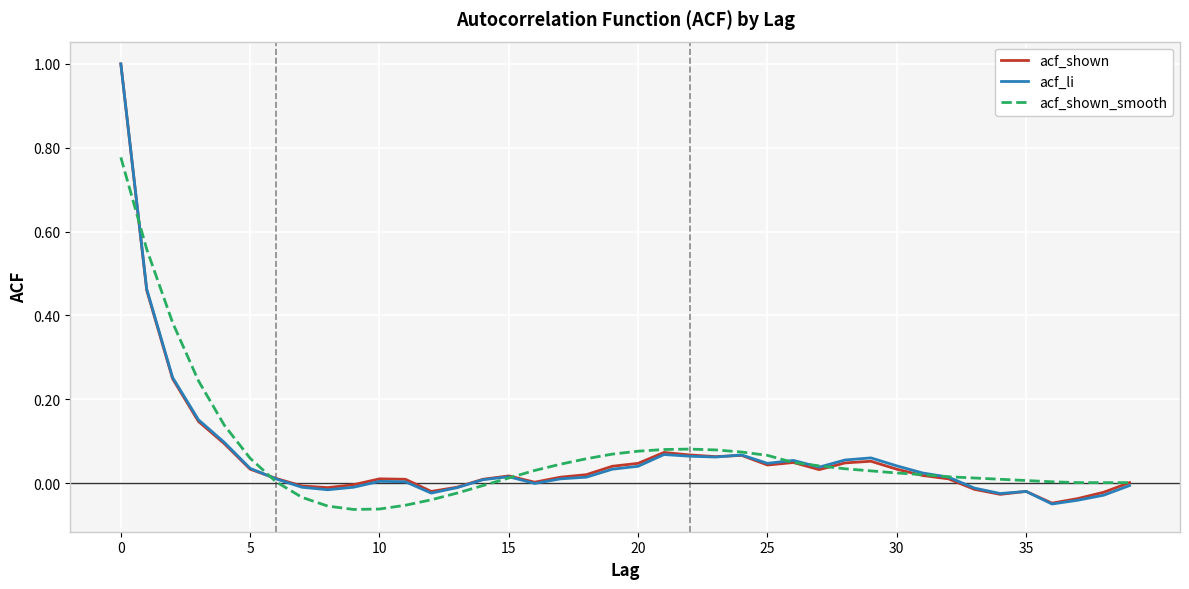

What are all the series names shown in the legend?

acf_shown, acf_li, acf_shown_smooth